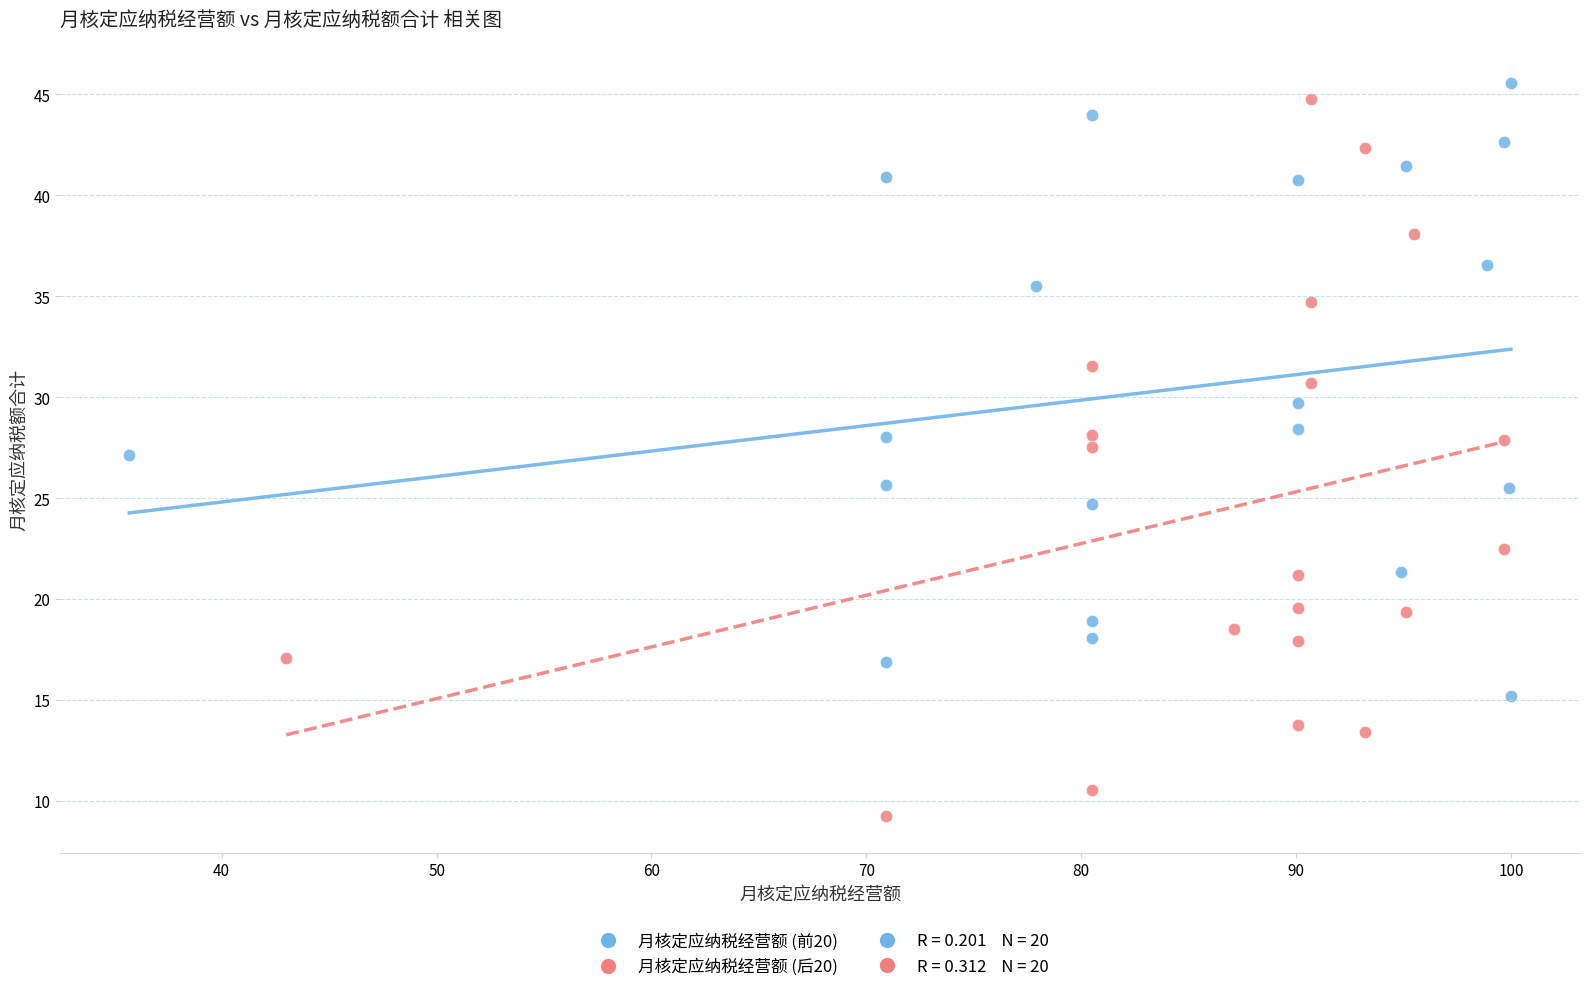

Which series has the largest Y range (max minus min)?

月核定应纳税经营额 (后20)